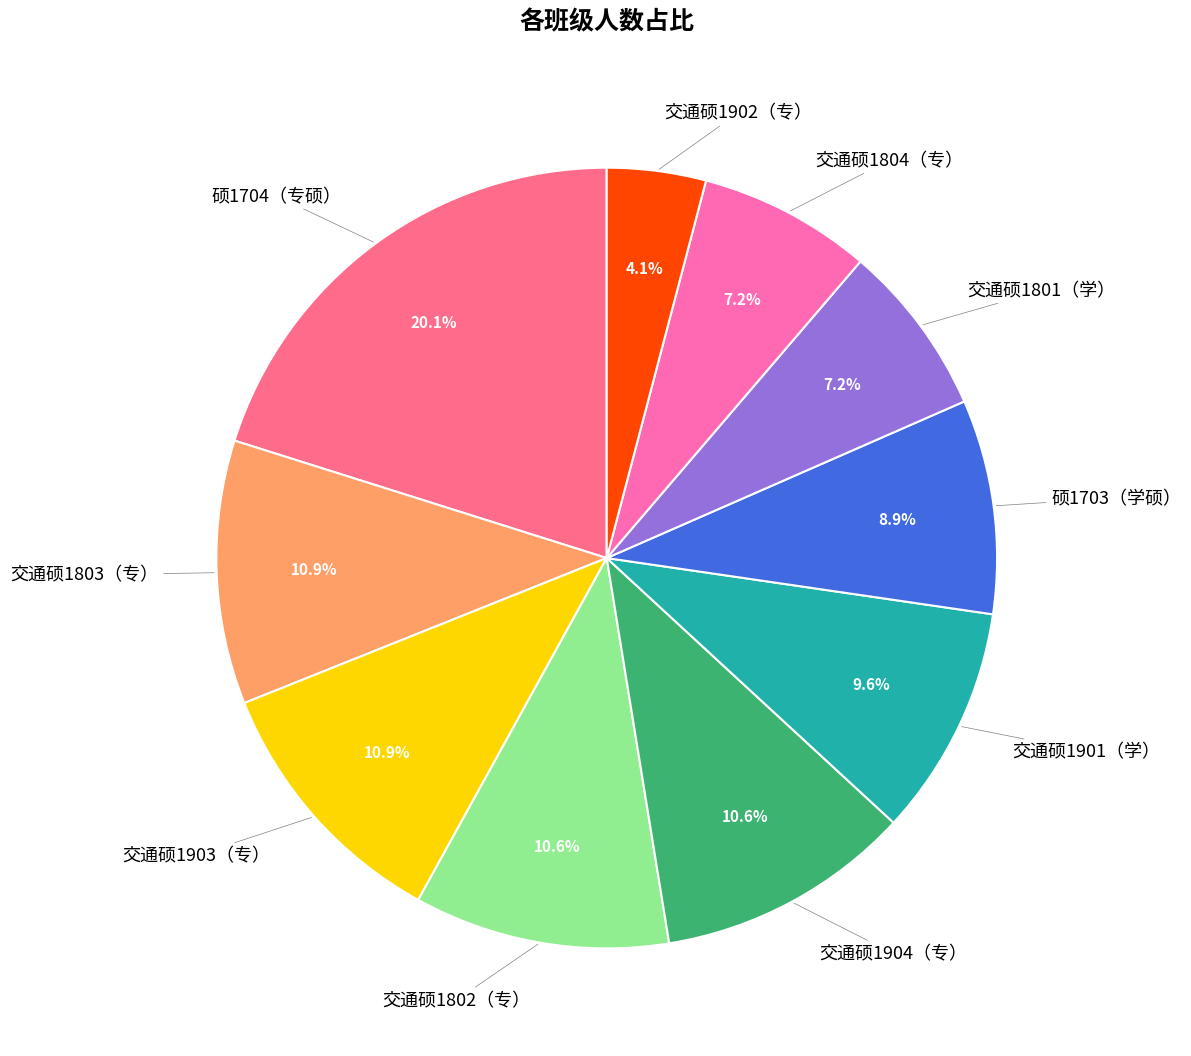

Is there a majority slice in this chart?

No